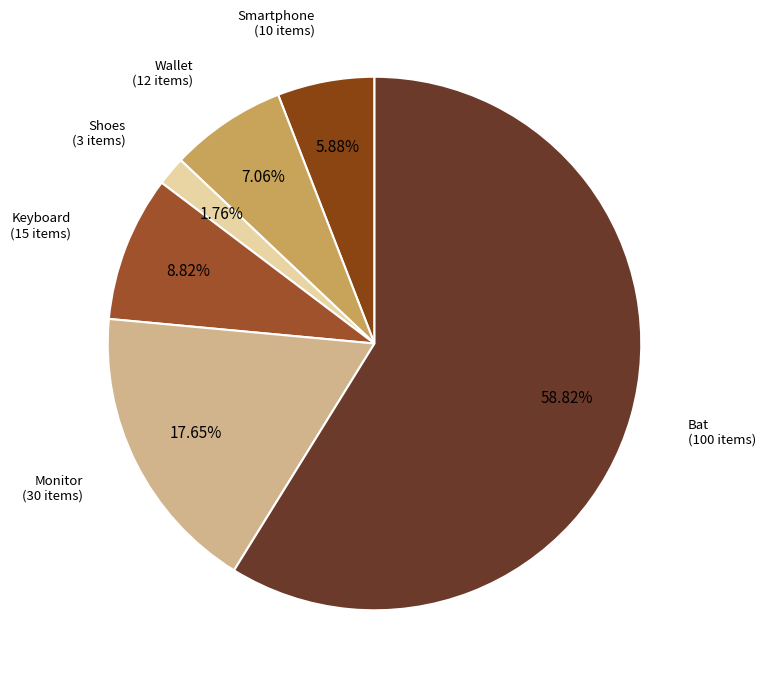

To the nearest percent, what is the average slice percentage?

17%